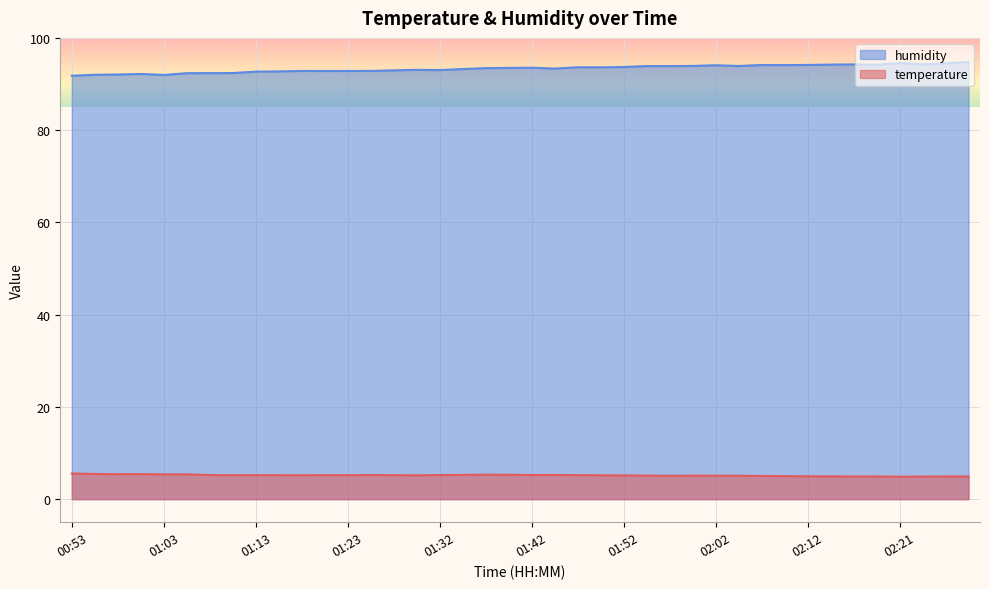

Reading left to right, list all the values displayed in this chart.

temperature: 5.6	5.5	5.4	5.4	5.4	5.4	5.2	5.2	5.2	5.2	5.2	5.2	5.2	5.2	5.2	5.2	5.2	5.3	5.3	5.3	5.2	5.2	5.2	5.2	5.2	5.1	5.1	5.1	5.1	5.1	5.0	5.0	5.0	4.9	4.9	4.9	4.9	4.9	4.9	4.9
humidity: 91.8	92.0	92.1	92.2	92.0	92.3	92.4	92.4	92.7	92.7	92.8	92.8	92.8	92.8	93.0	93.1	93.0	93.2	93.4	93.5	93.5	93.3	93.6	93.6	93.7	93.9	93.9	93.9	94.1	93.9	94.1	94.1	94.1	94.2	94.2	94.2	94.5	94.3	94.5	94.8